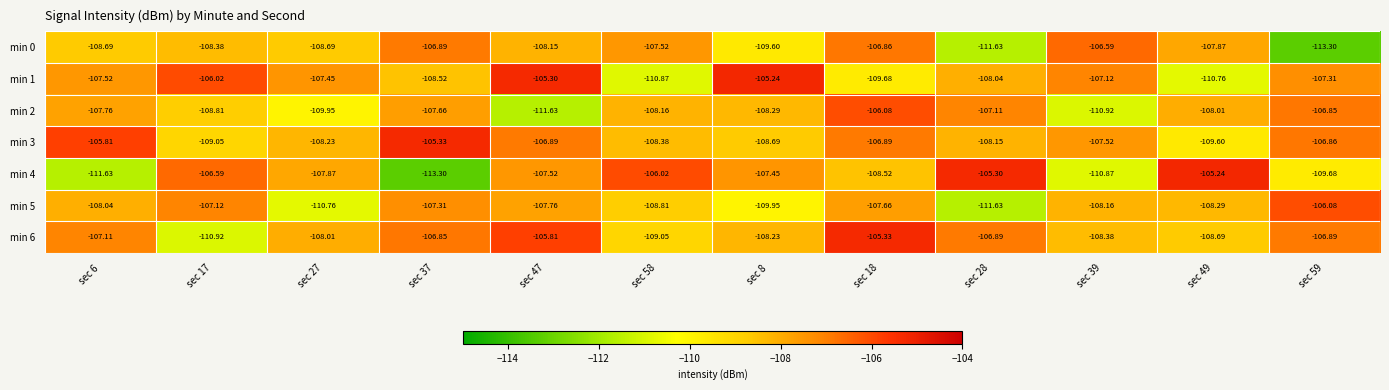

Is the value of min 0 at sec 27 greater than the value of min 6 at sec 18?

No